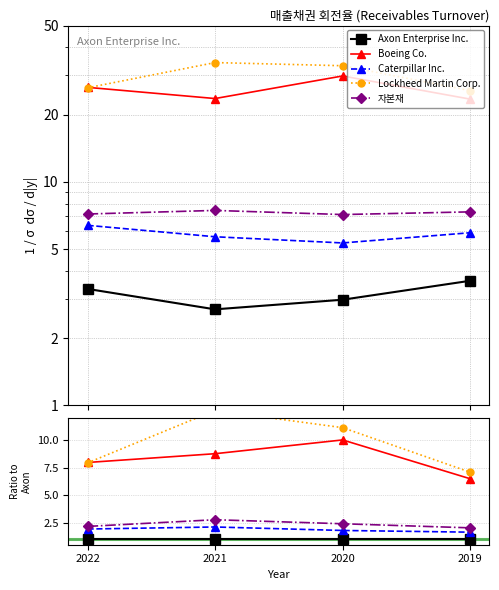

The Boeing Co. series shows 14.7 at 2021. True or false?

False